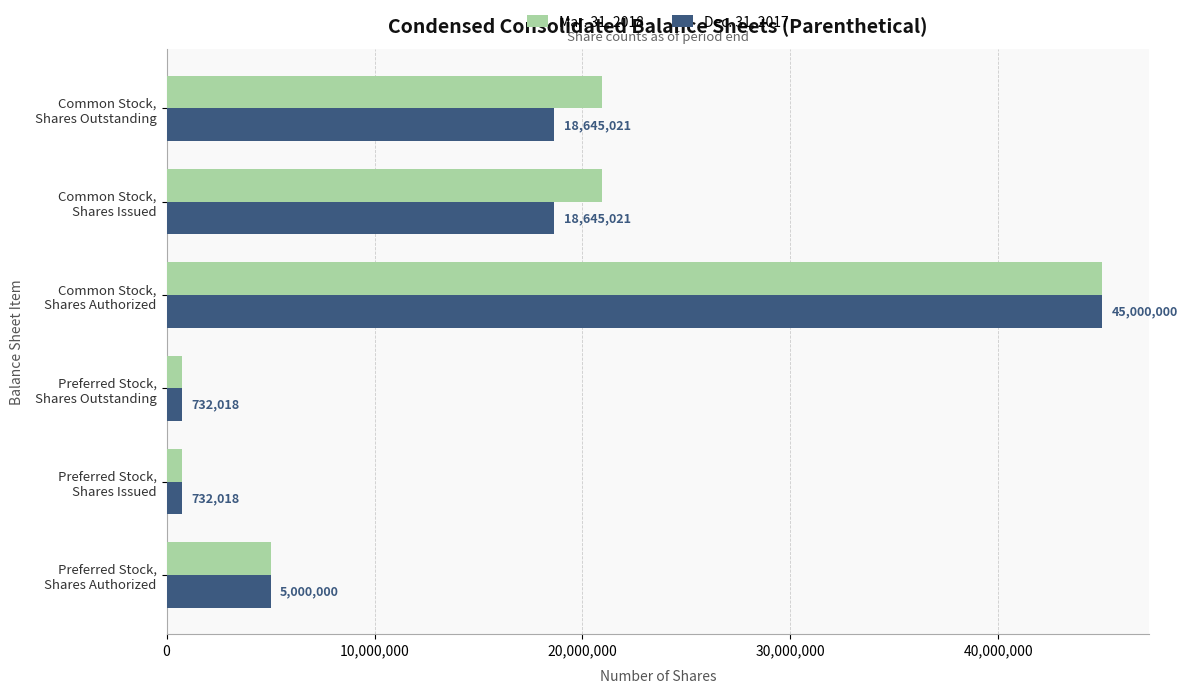

Which category has the highest value in the Dec. 31, 2017 series?

Common Stock,
Shares Authorized